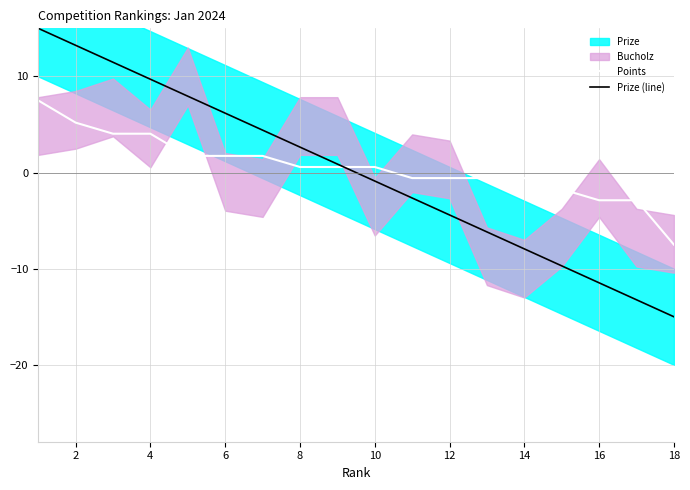

The value of Points at 4 is 1.7. True or false?

False